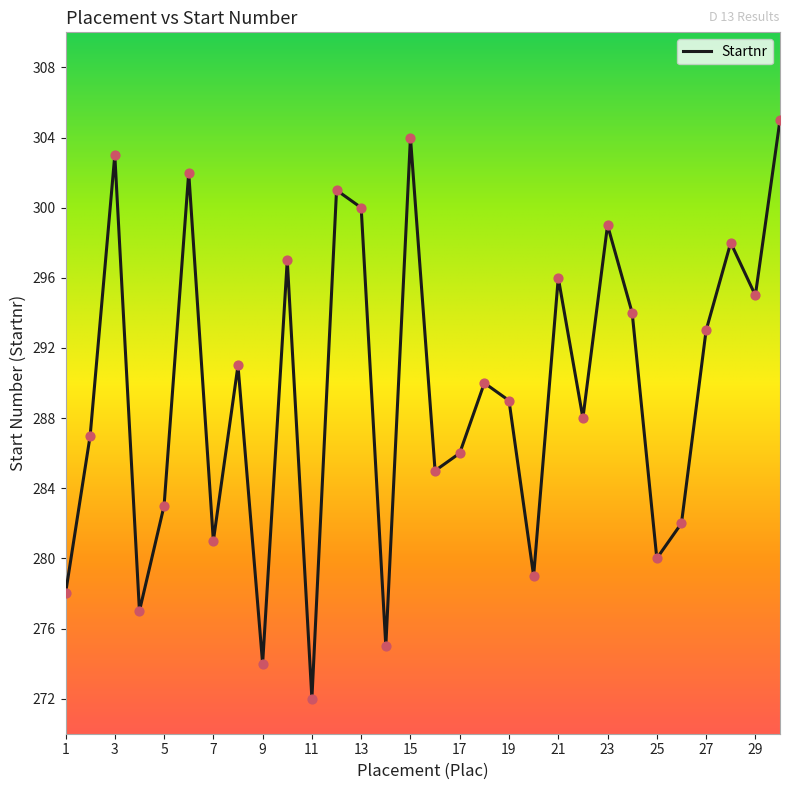

What is the minimum value shown in the chart?

272